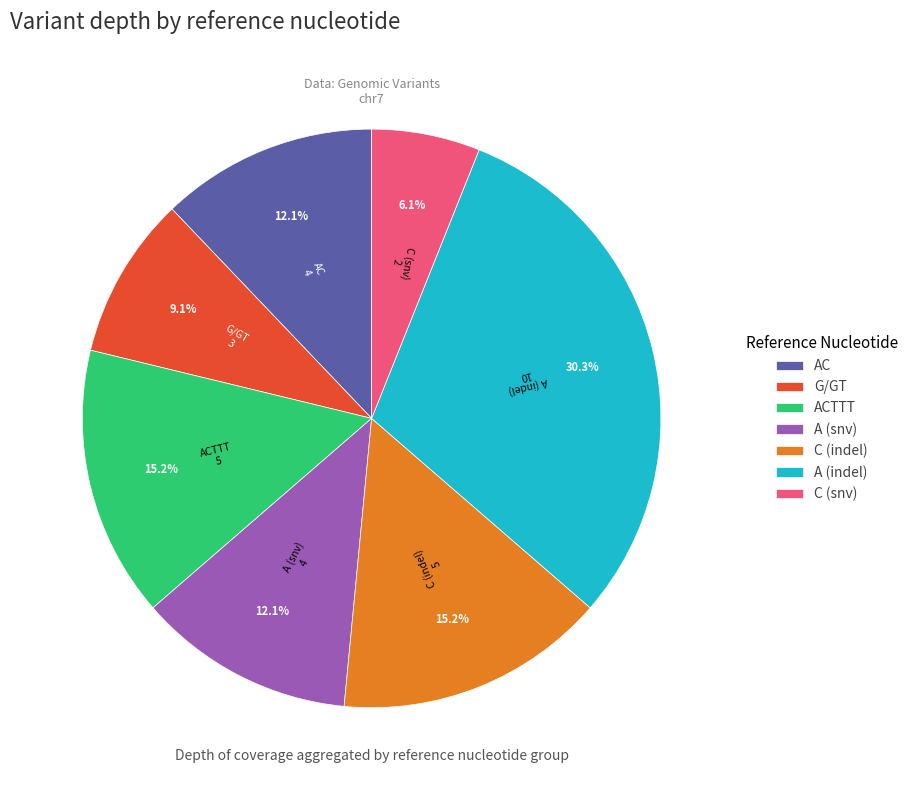

To the nearest percent, what is the difference between the largest and smallest slice percentages?

24%